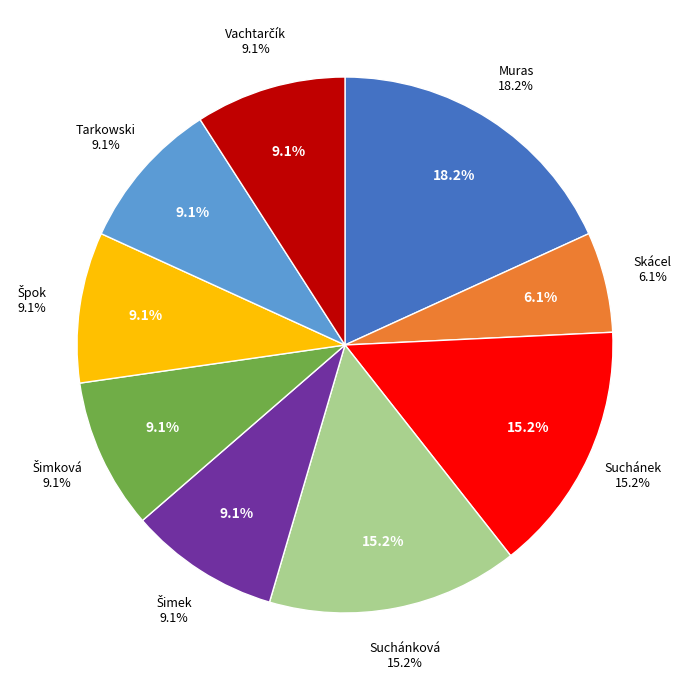

How many slices are in this pie chart?

9